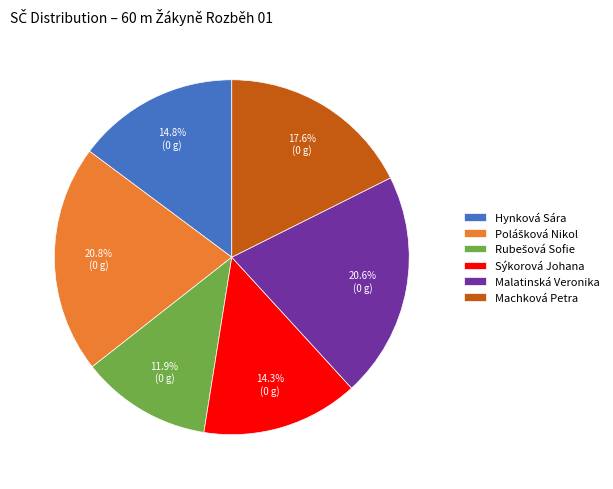

The Machková Petra slice represents 23% of the pie. True or false?

False